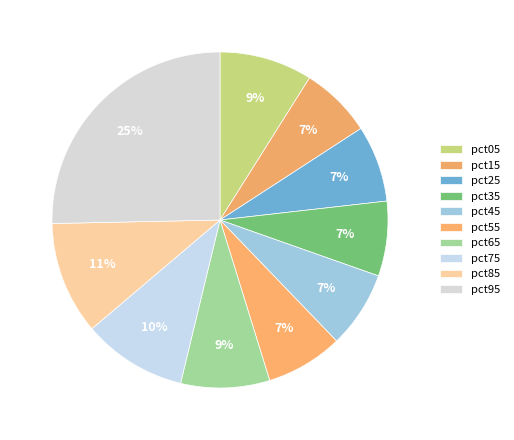

To the nearest percent, what portion does pct55 represent?

7%